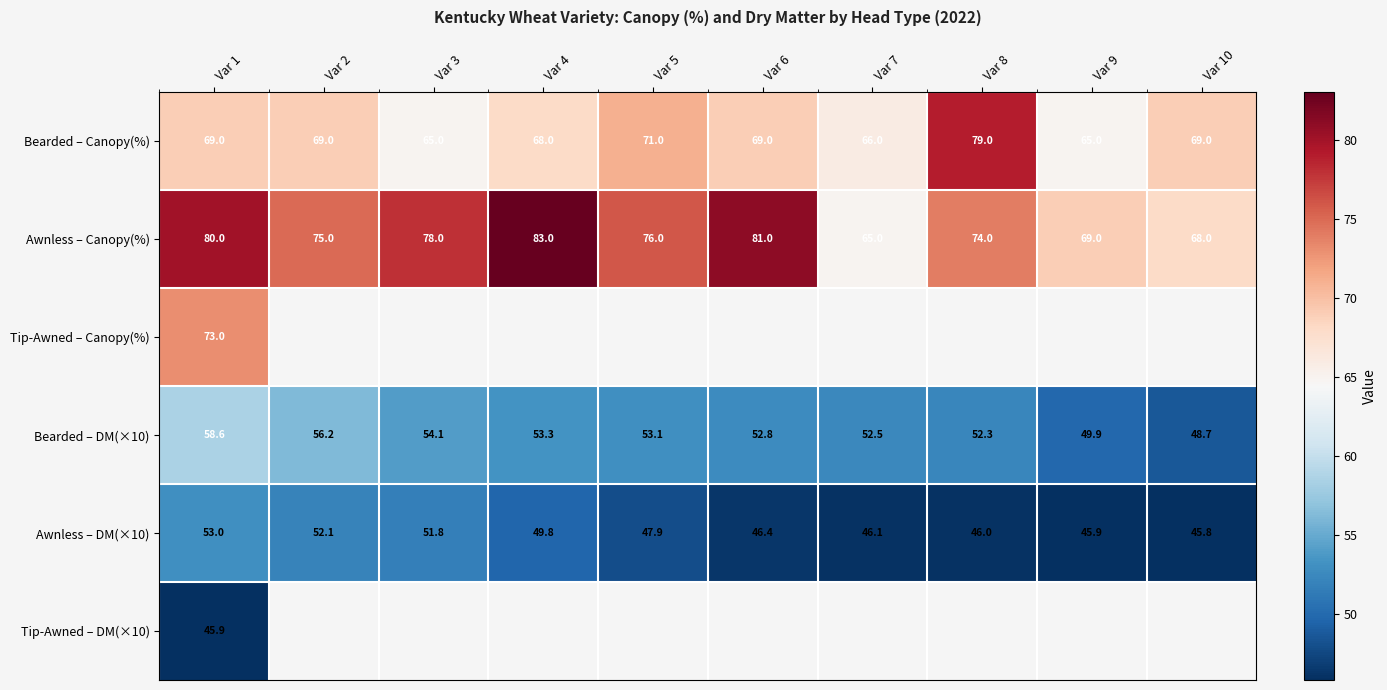

True or false: Tip-Awned – Canopy(%) has a value of 119.8 at Var 1.

False